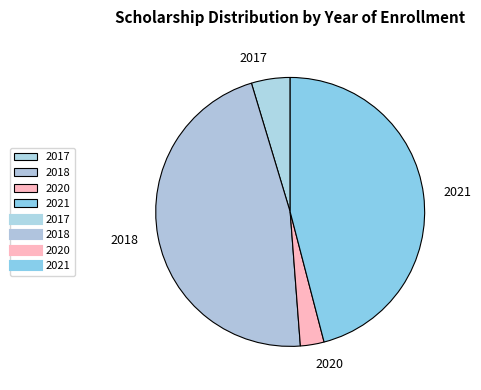

Which has a higher value, 2020 or 2018?

2018